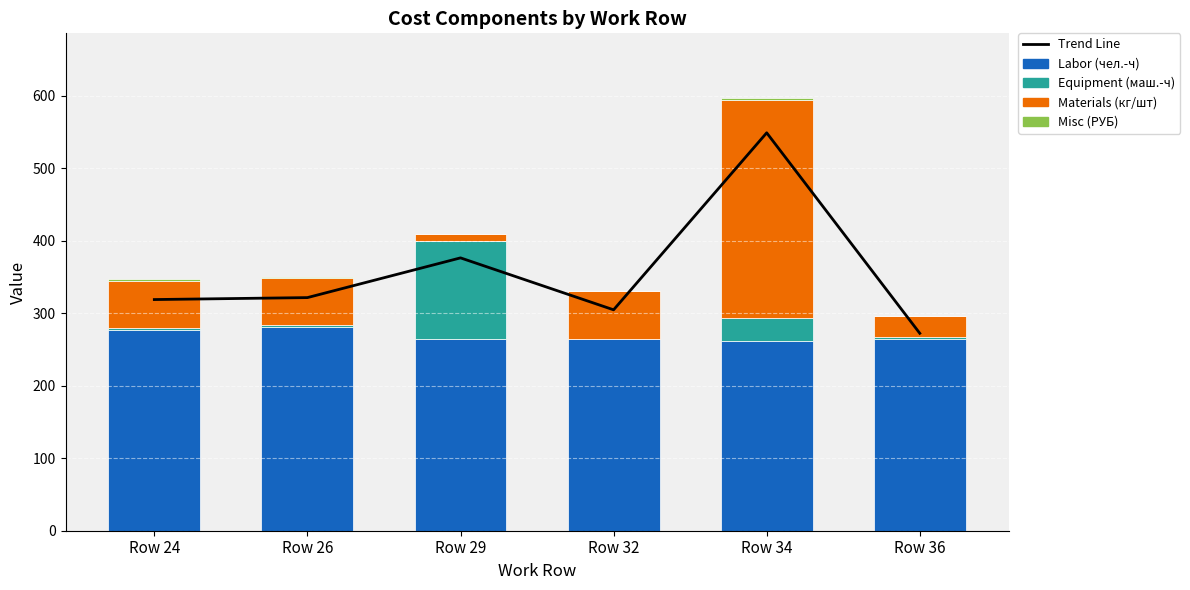

Rank the categories by Misc (РУБ) value from lowest to highest.

Row 36, Row 32, Row 29, Row 26, Row 24, Row 34